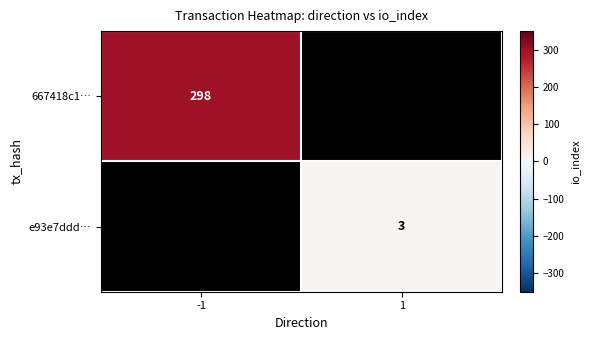

Is the value of e93e7ddd… at 1 greater than the value of 667418c1… at -1?

No